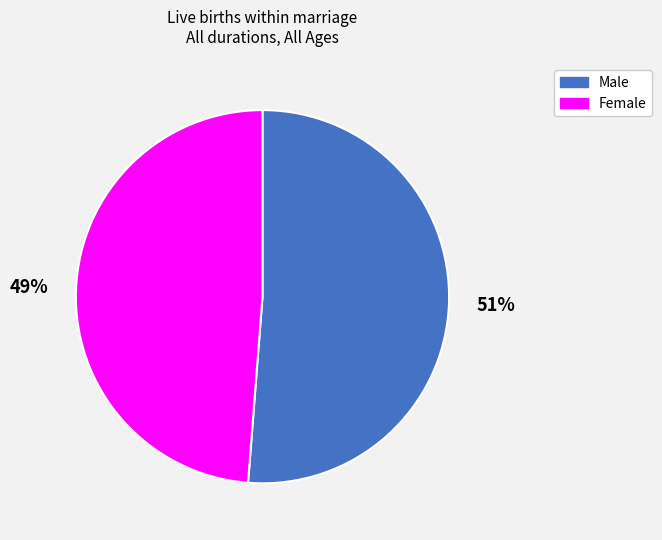

What is the largest slice in the pie chart?

Male